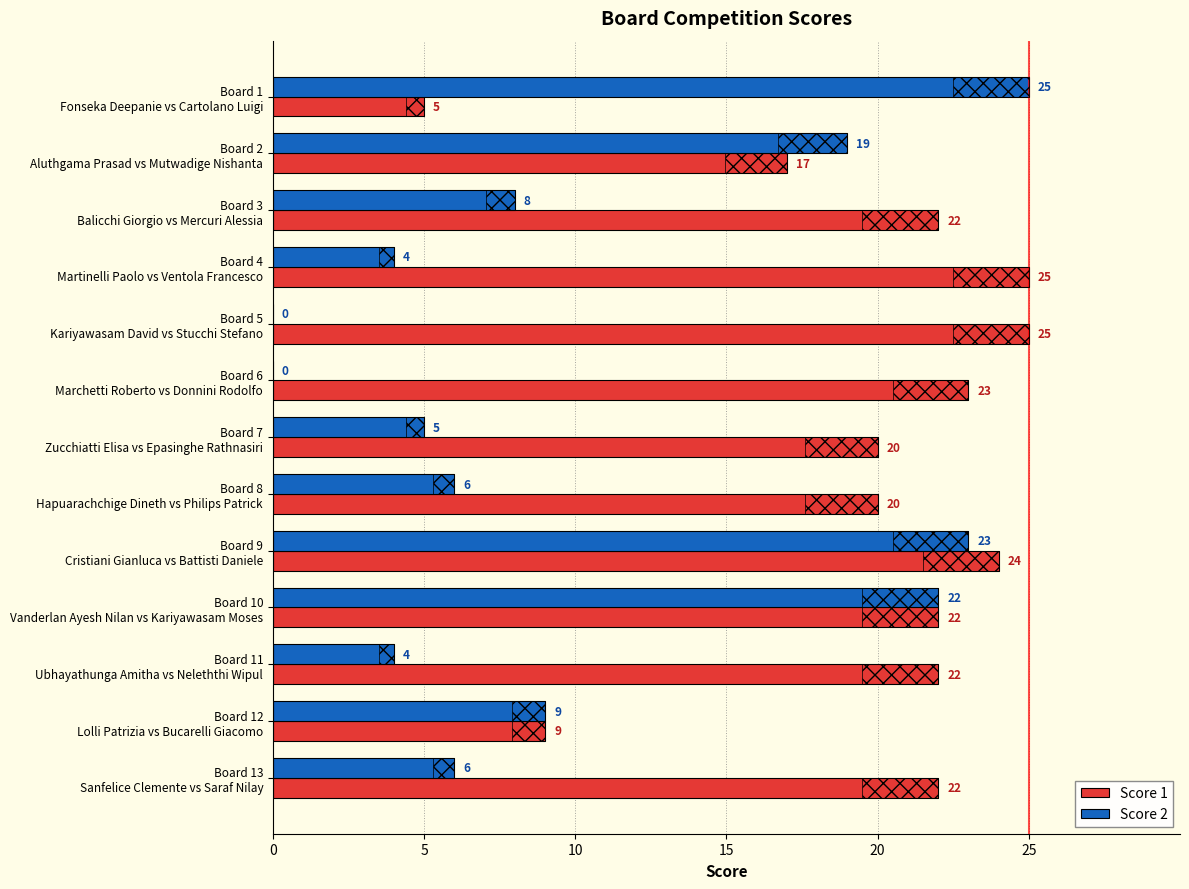

Which series has the largest total across all categories?

Score 1